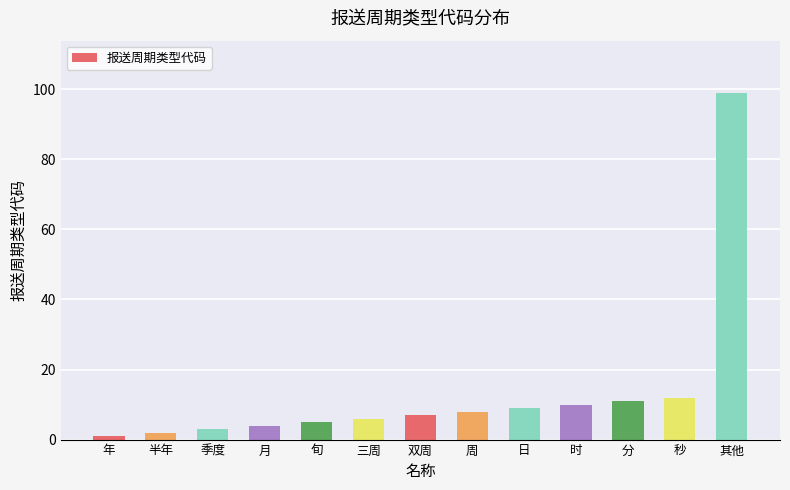

Where is the data nearest to the value 50?

秒